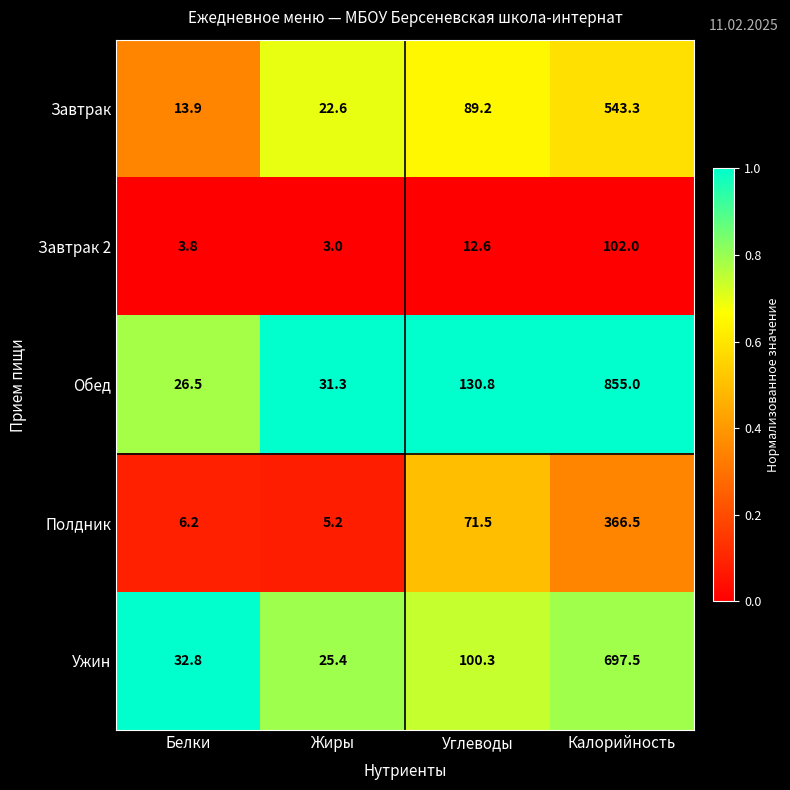

What is the spread (max minus min) of values at Калорийность?

753.0